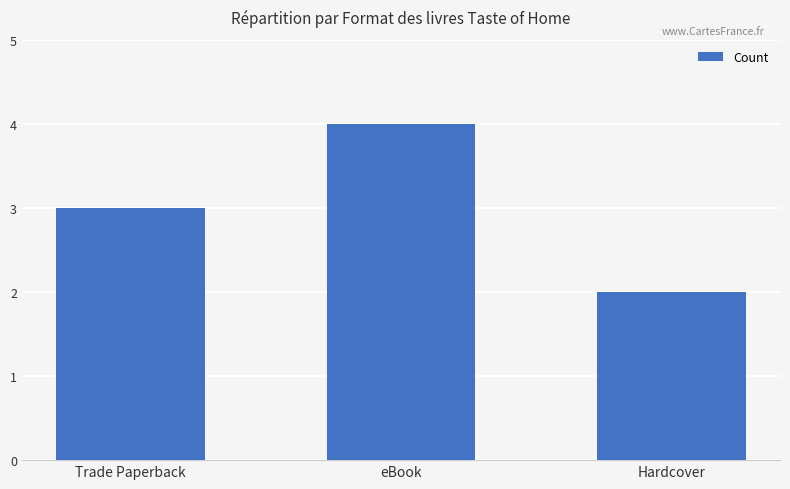

The chart shows a value of 2 at eBook. True or false?

False